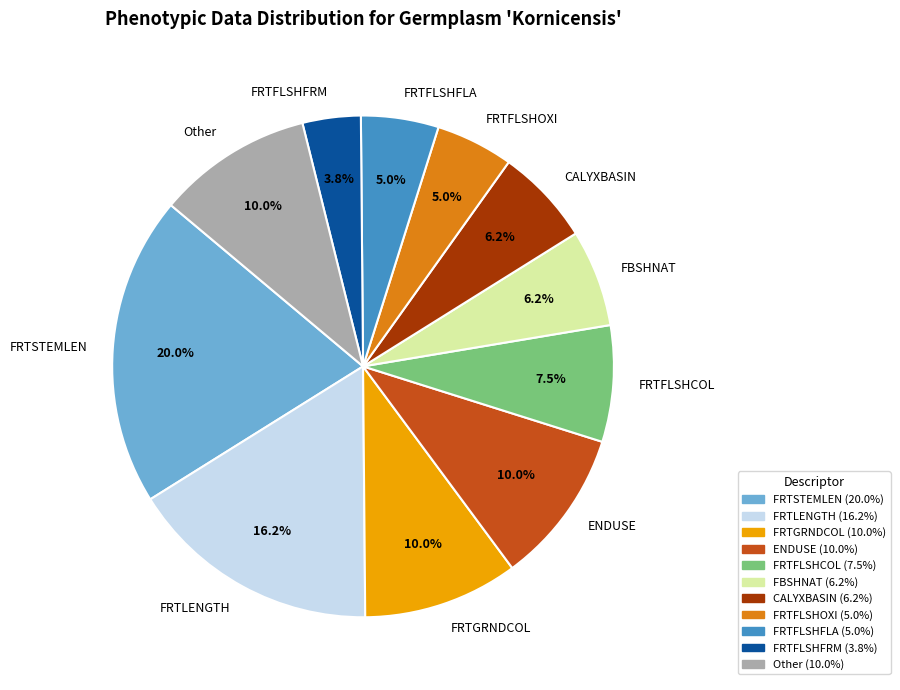

Between FRTFLSHFRM and FRTFLSHFLA, which is larger?

FRTFLSHFLA